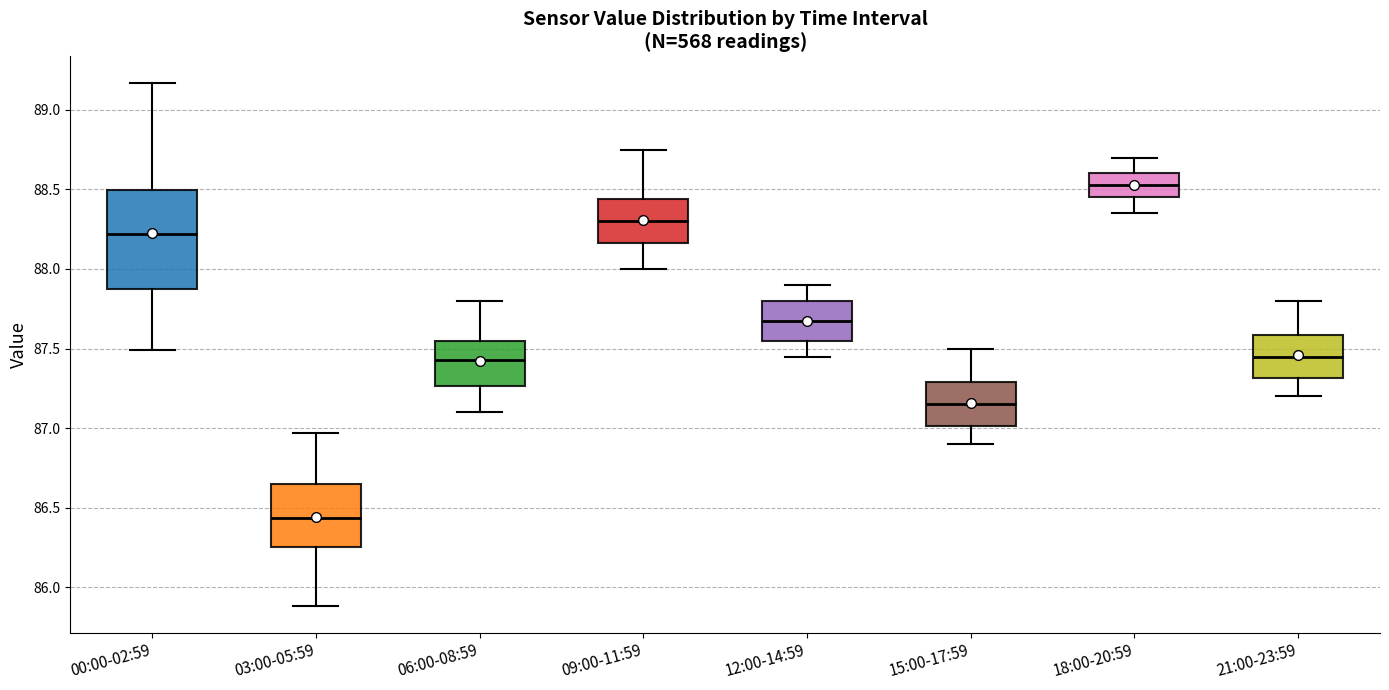

Which box's median line is the highest?

18:00-20:59